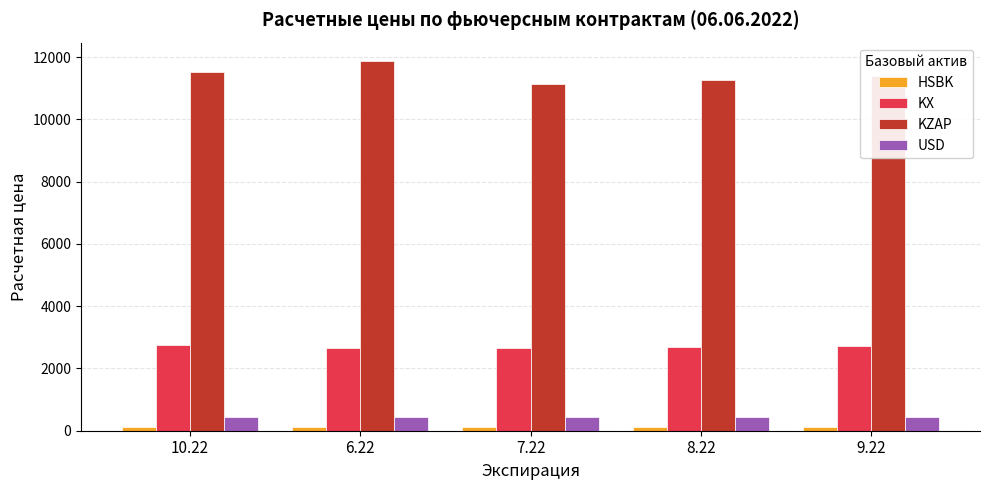

The value of USD at 6.22 is 436.0. True or false?

True